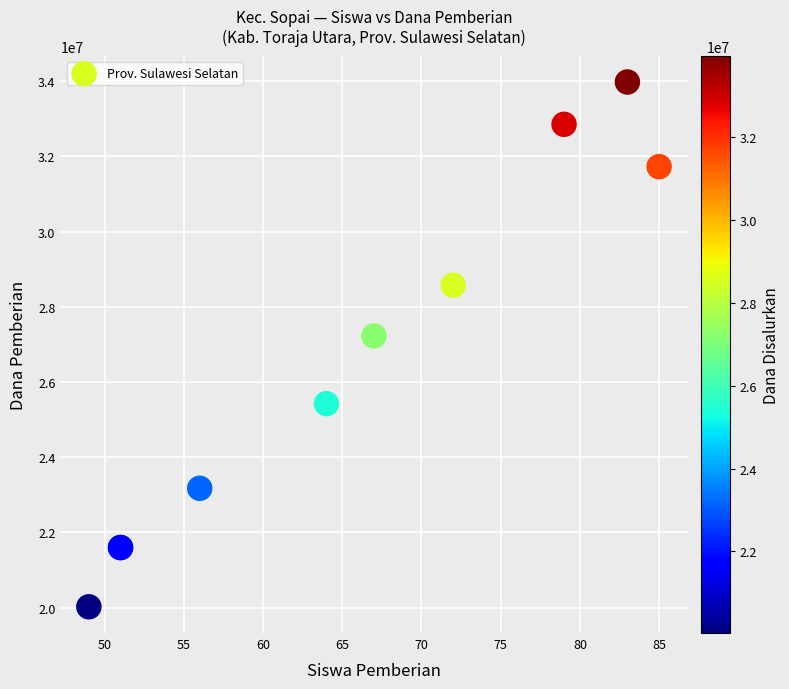

What Y value in the scatter plot is closest to 27000000?

27225000